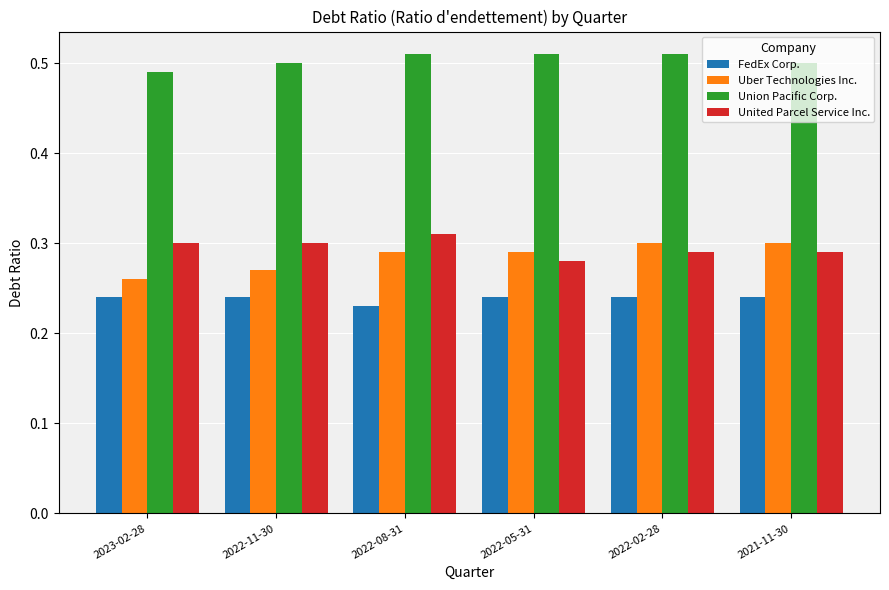

True or false: Union Pacific Corp. has a value of 0.2 at 2022-02-28.

False